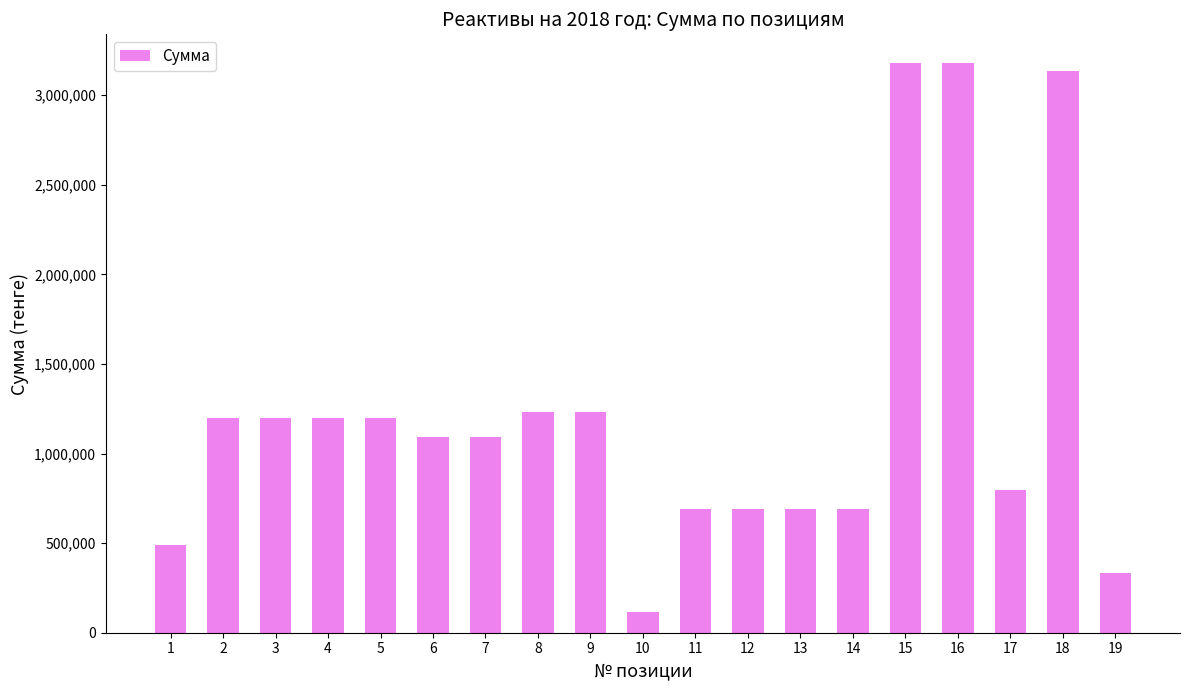

What is the change in value from 4 to 8?

+37800